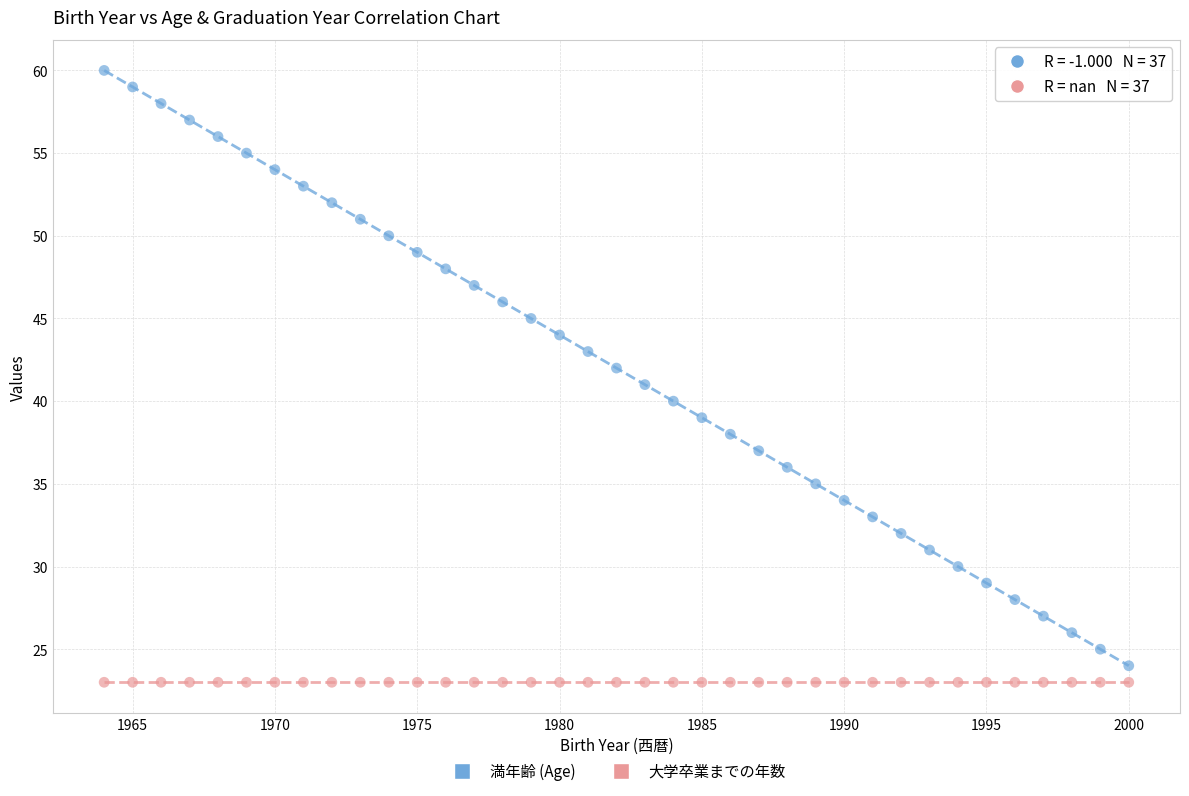

Which series reaches the maximum Y coordinate?

満年齢 (Age)